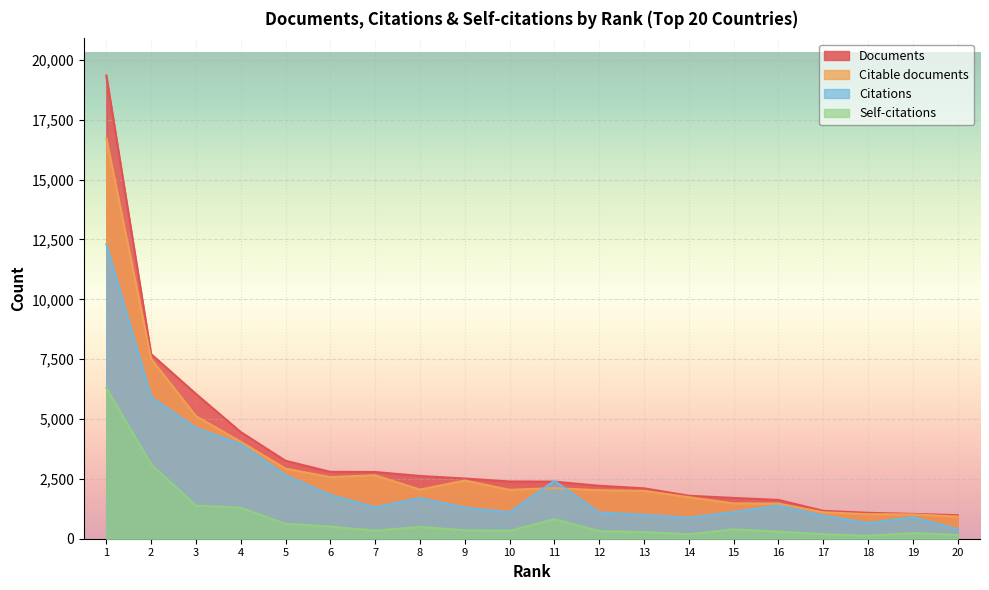

Where is Citable documents nearest to the value 8825?

2